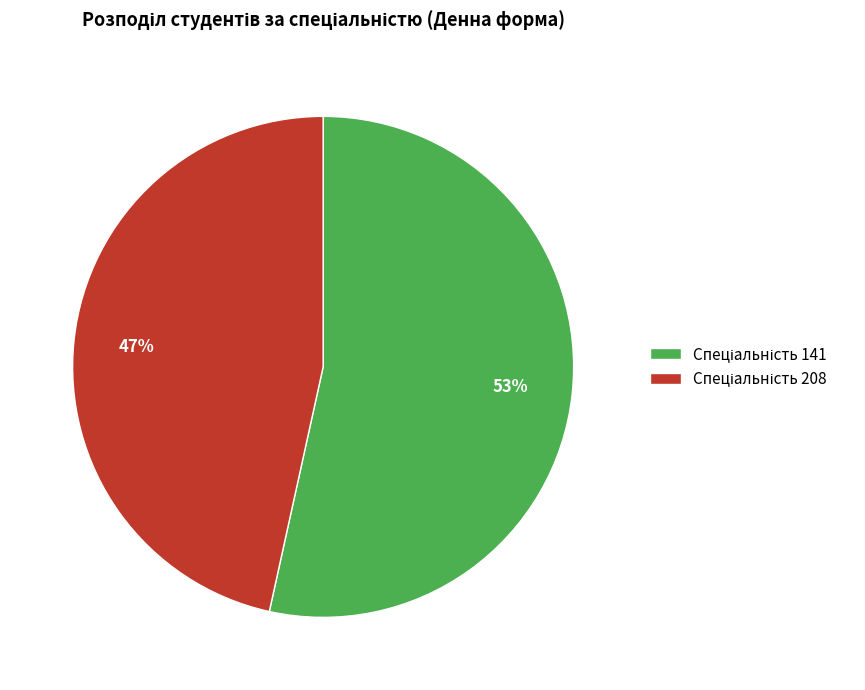

Does any single category account for the majority?

Yes